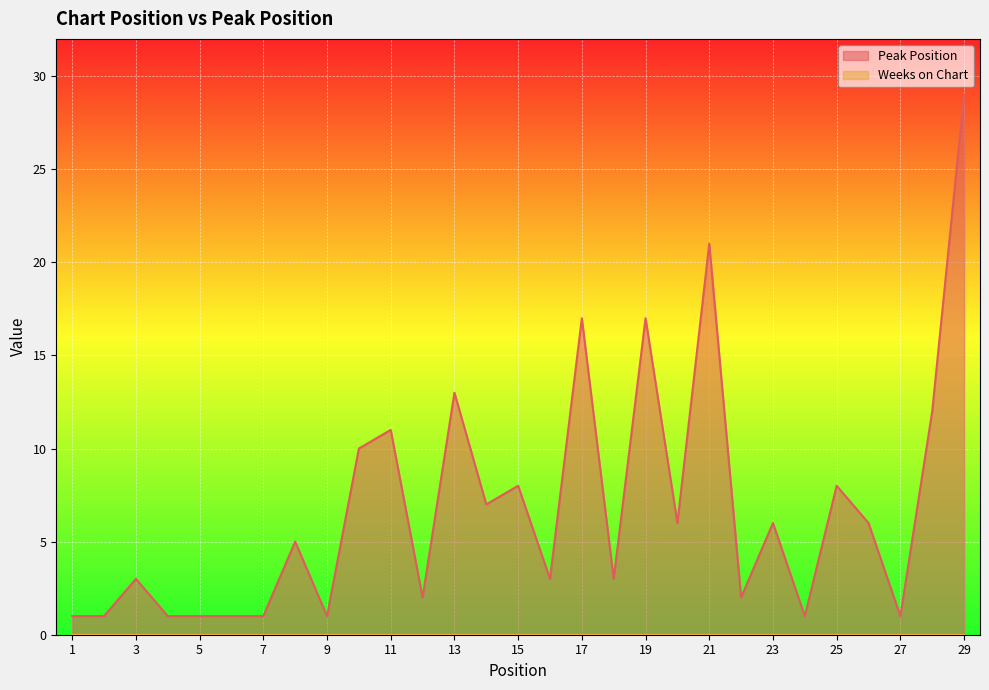

Reading left to right, transcribe all the data shown in this chart.

1	1	3	1	1	1	1	5	1	10	11	2	13	7	8	3	17	3	17	6	21	2	6	1	8	6	1	12	29